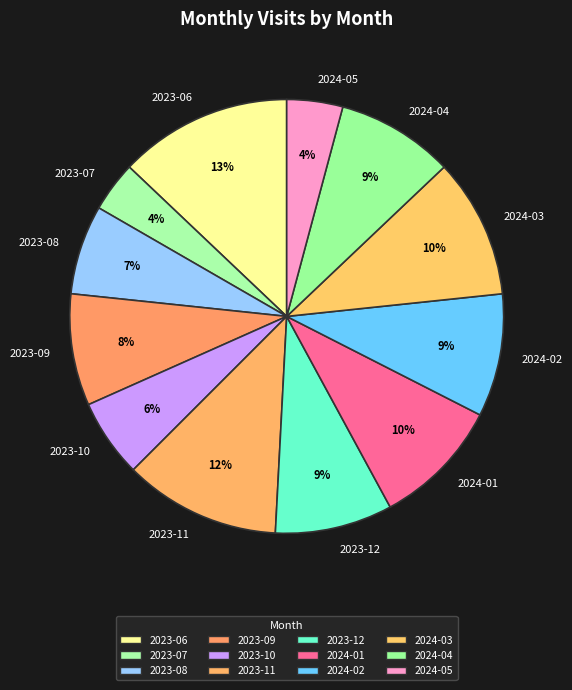

To the nearest percent, what is the average slice percentage?

8%